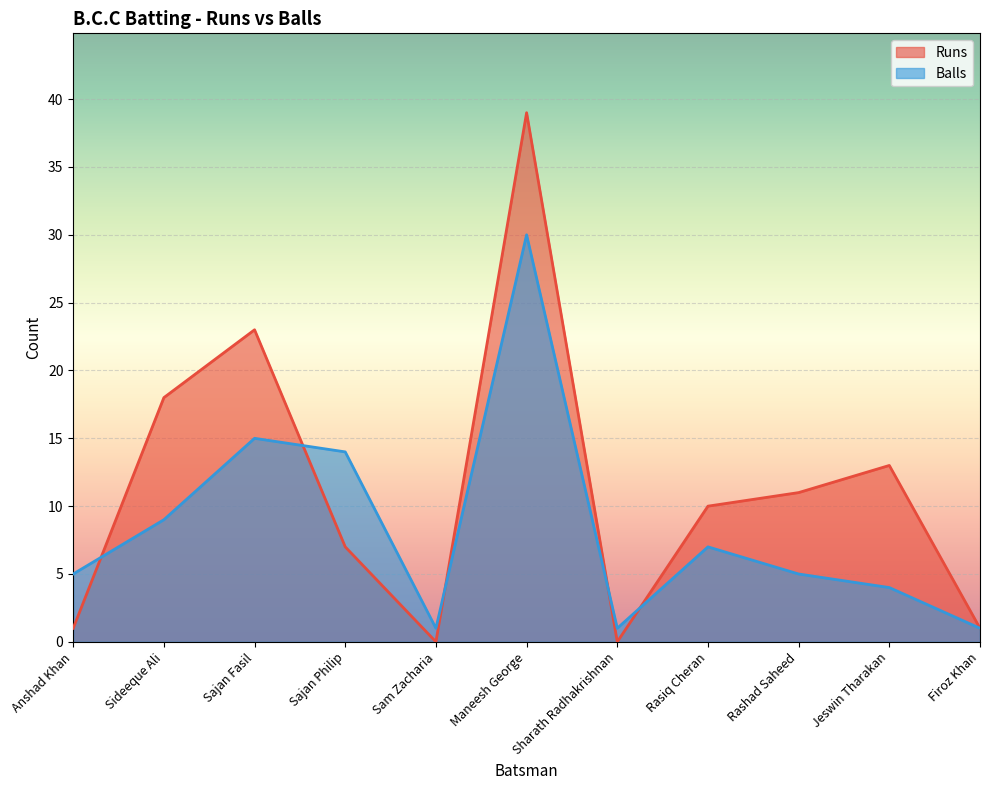

Rank the series by their maximum value, from lowest to highest.

Balls, Runs